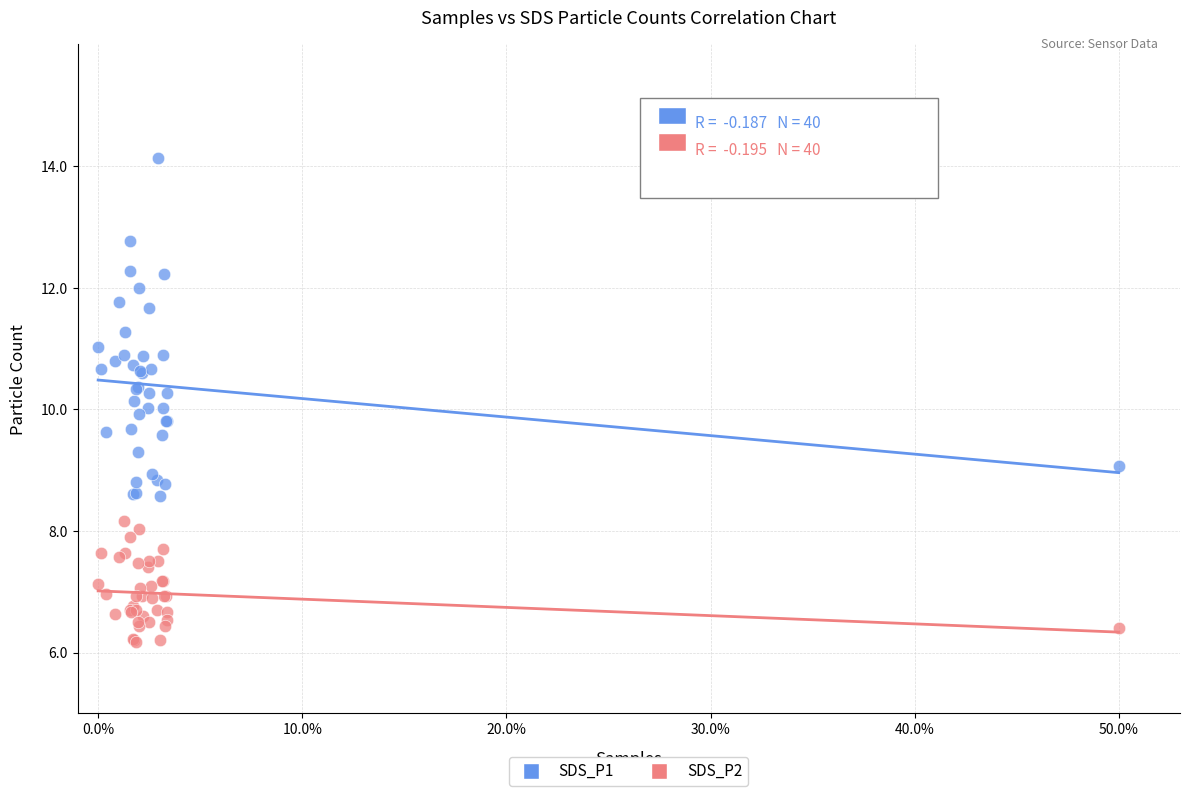

Which series contains the highest Y value?

SDS_P1